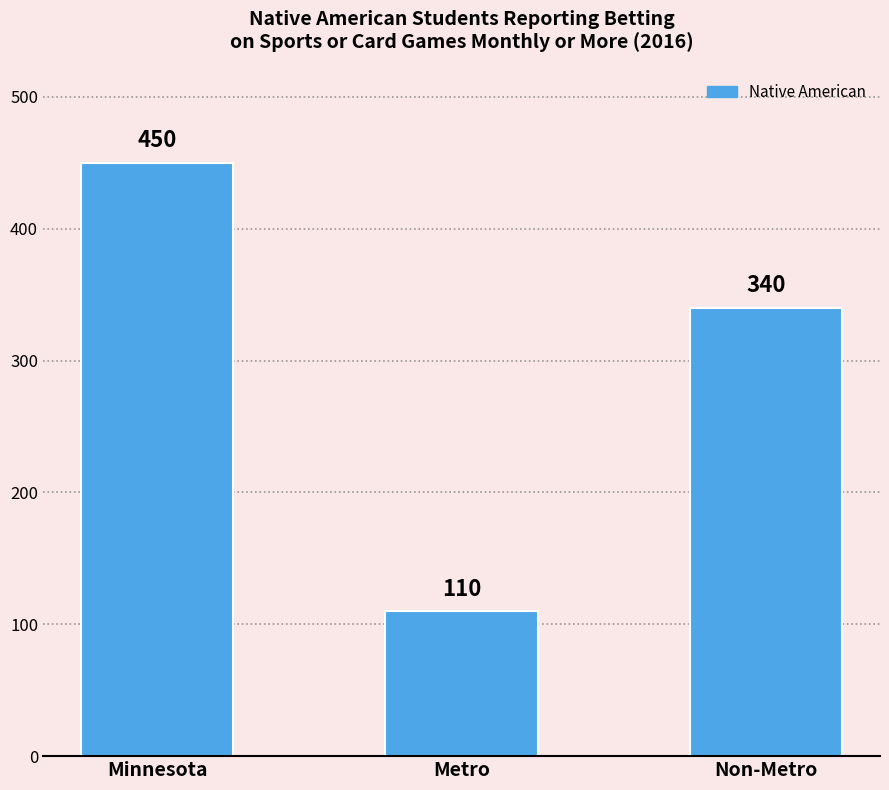

Reading left to right, list all the values displayed in this chart.

450	110	340